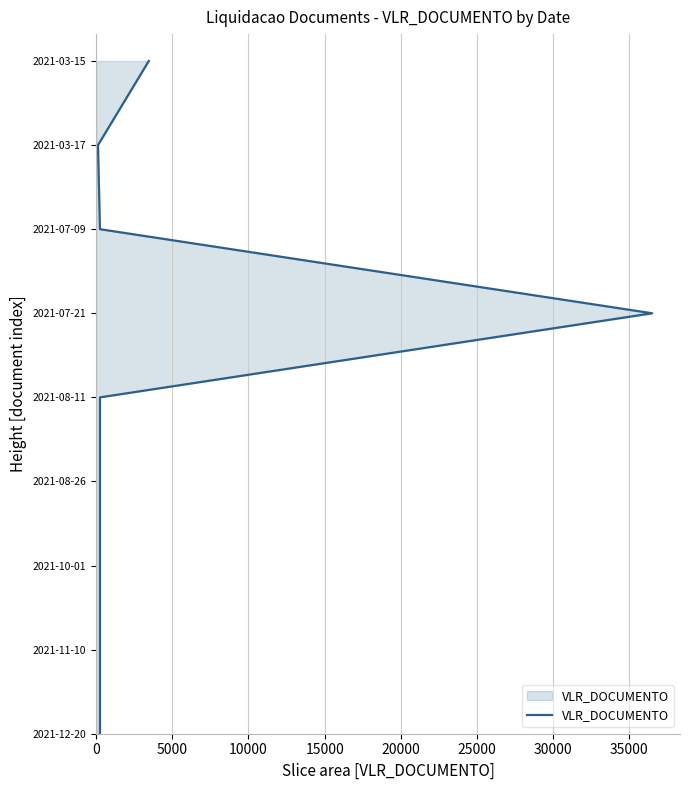

How many lines are shown in the chart?

1